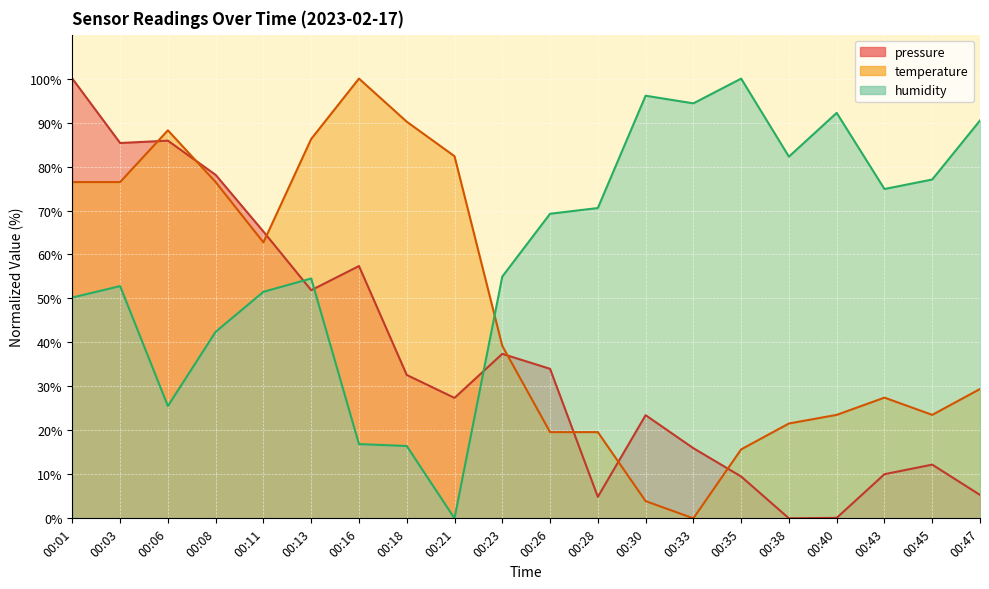

Reading left to right, extract all data points from this chart.

pressure: 100.0	85.4	85.9	78.1	65.2	51.9	57.4	32.6	27.4	37.4	34.0	4.9	23.5	16.0	9.5	0.0	0.1	10.0	12.2	5.3
temperature: 76.5	76.5	88.2	76.5	62.7	86.3	100.0	90.2	82.4	39.2	19.6	19.6	3.9	0.0	15.7	21.6	23.5	27.5	23.5	29.4
humidity: 50.2	52.8	25.5	42.4	51.5	54.5	16.9	16.5	0.0	55.0	69.3	70.6	96.1	94.4	100.0	82.3	92.2	74.9	77.1	90.5